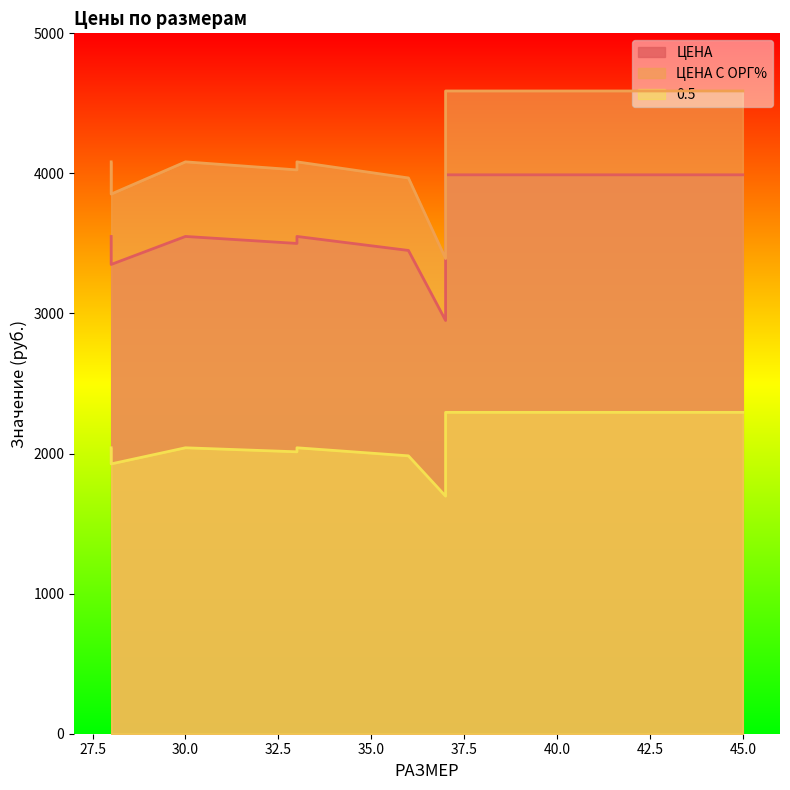

At which category does ЦЕНА reach its first local peak?

30